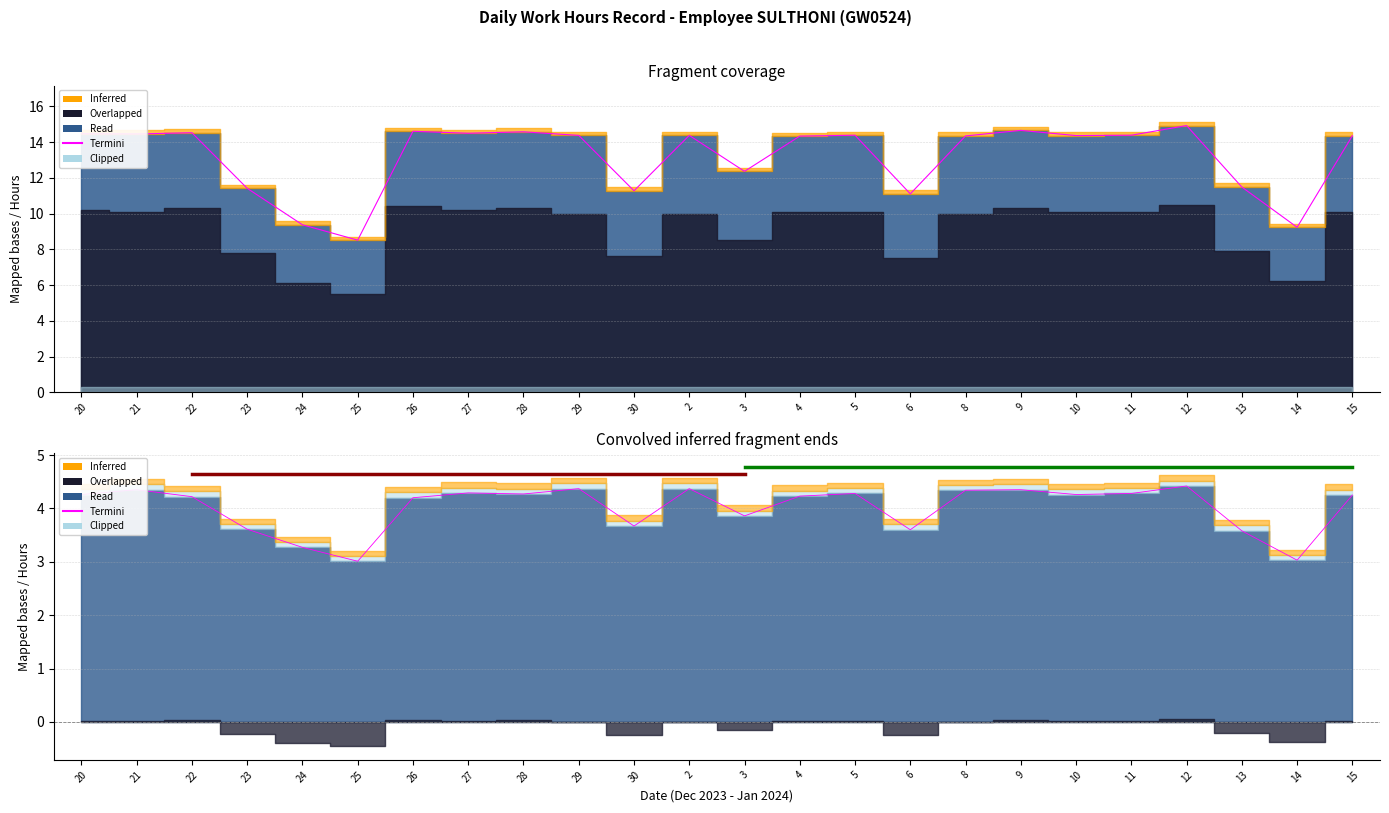

What is the label of the 5th point from the right?

11